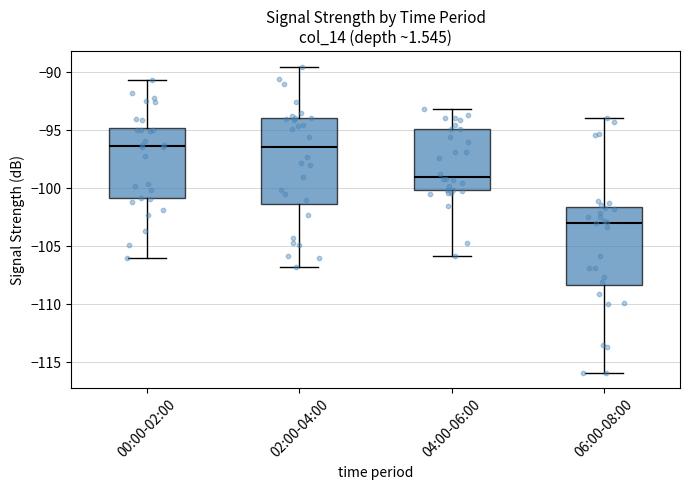

Where does the lower whisker of the box for 00:00-02:00 end on the y-axis? The values are not printed on the chart, so give them approximately, as read against the axis.

-106.0